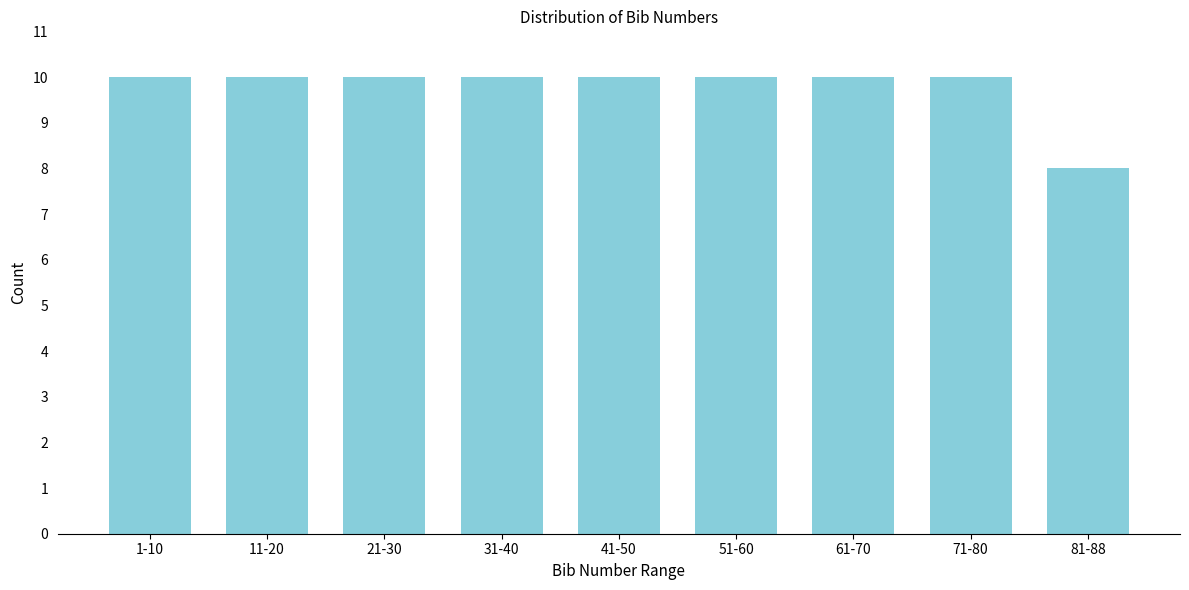

Reading right to left, transcribe all the data shown in this chart.

8	10	10	10	10	10	10	10	10